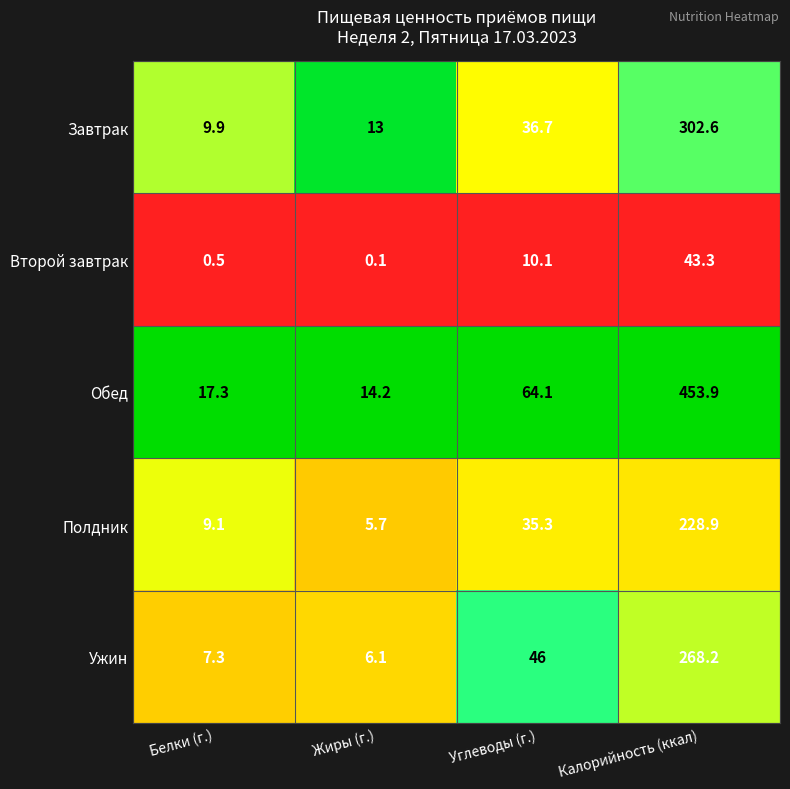

Count the number of categories in the chart.

4